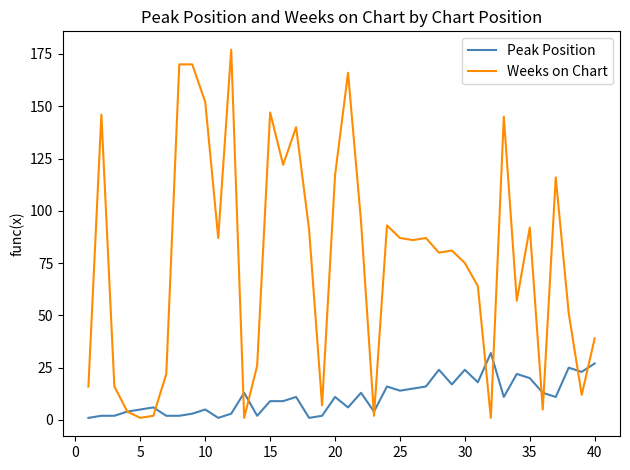

Which series has the widest spread of values?

Weeks on Chart